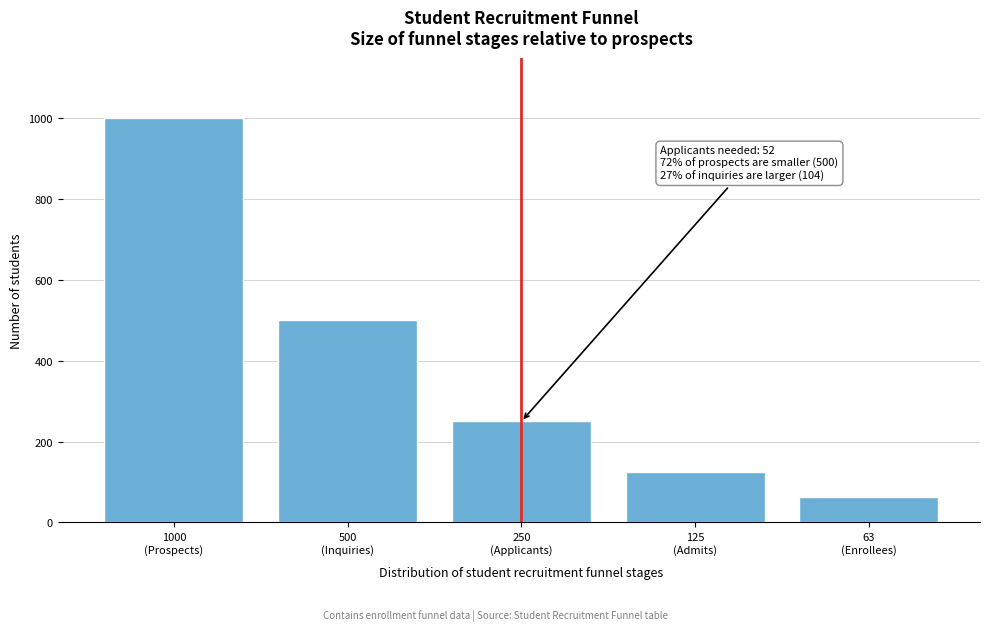

Reading left to right, transcribe all the data shown in this chart.

1000	500	250	125	63